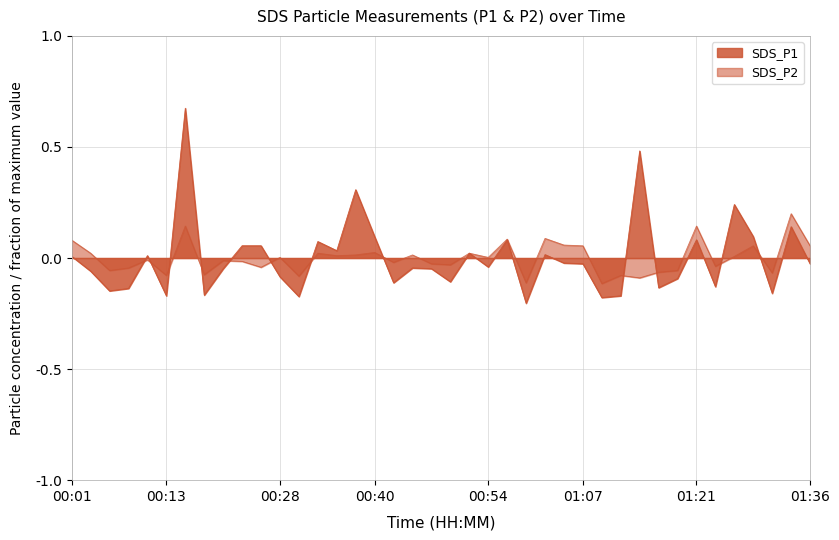

Is it true that SDS_P2 equals -0.1 at 00:13?

True